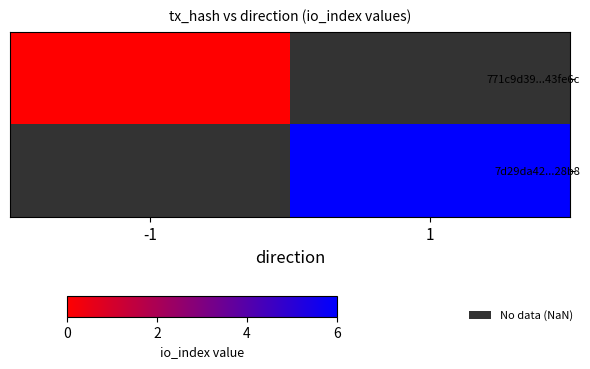

At which category does the chart reach its peak across all series?

1